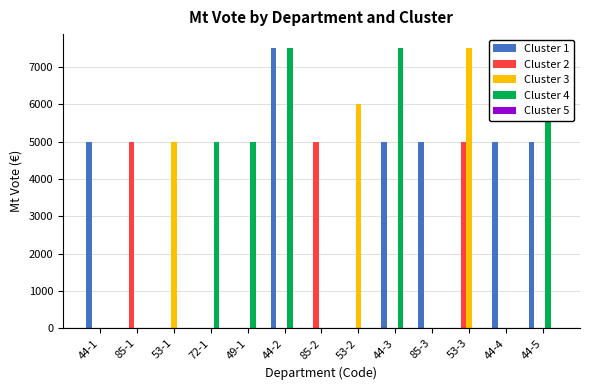

Reading right to left, what are all the values shown in this chart?

Cluster 1: 44-5=5000	44-4=5000	53-3=0	85-3=5000	44-3=5000	53-2=0	85-2=0	44-2=7500	49-1=0	72-1=0	53-1=0	85-1=0	44-1=5000
Cluster 2: 44-5=0	44-4=0	53-3=5000	85-3=0	44-3=0	53-2=0	85-2=5000	44-2=0	49-1=0	72-1=0	53-1=0	85-1=5000	44-1=0
Cluster 3: 44-5=0	44-4=0	53-3=7500	85-3=0	44-3=0	53-2=6000	85-2=0	44-2=0	49-1=0	72-1=0	53-1=5000	85-1=0	44-1=0
Cluster 4: 44-5=7500	44-4=0	53-3=0	85-3=0	44-3=7500	53-2=0	85-2=0	44-2=7500	49-1=5000	72-1=5000	53-1=0	85-1=0	44-1=0
Cluster 5: 44-5=0	44-4=0	53-3=0	85-3=0	44-3=0	53-2=0	85-2=0	44-2=0	49-1=0	72-1=0	53-1=0	85-1=0	44-1=0